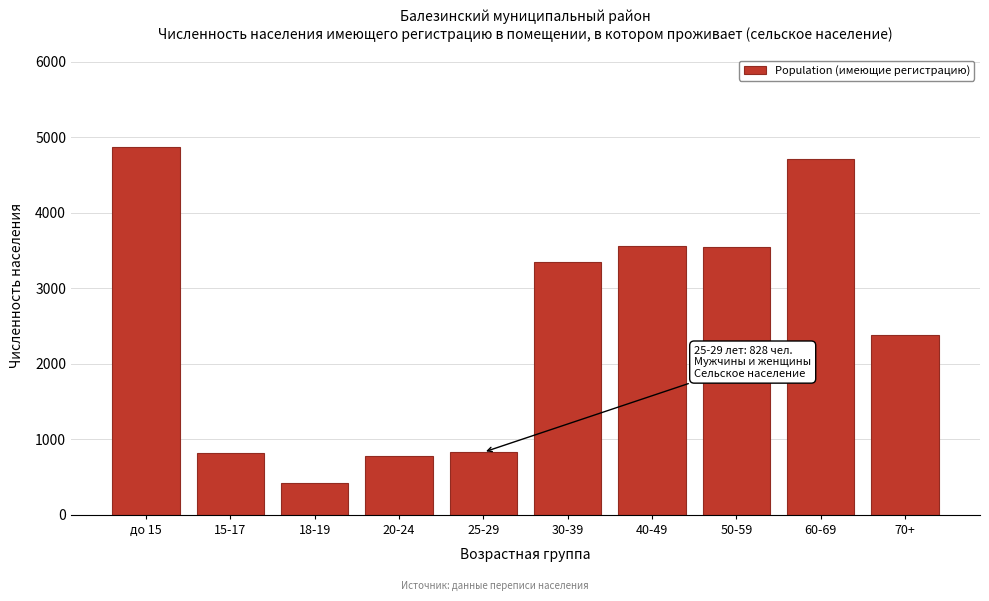

At which label is the value closest to 2645?

70+